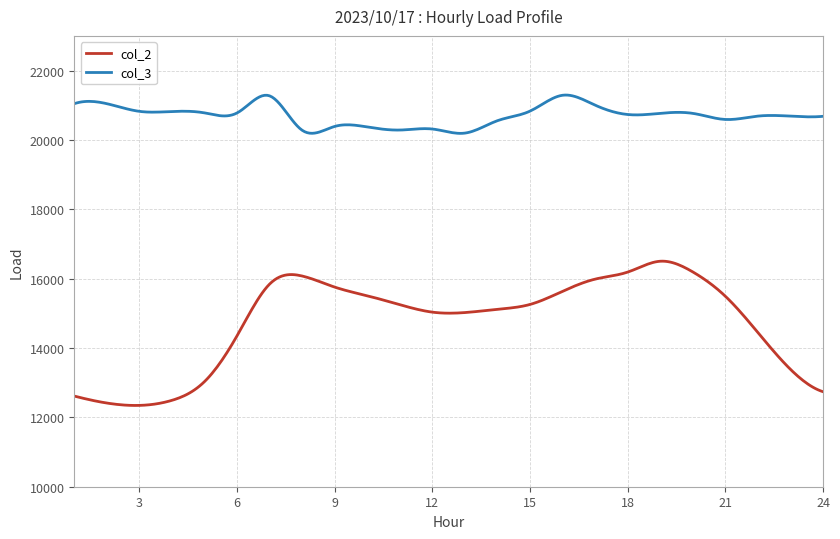

What is the lowest value of the col_2 series?

12343.5